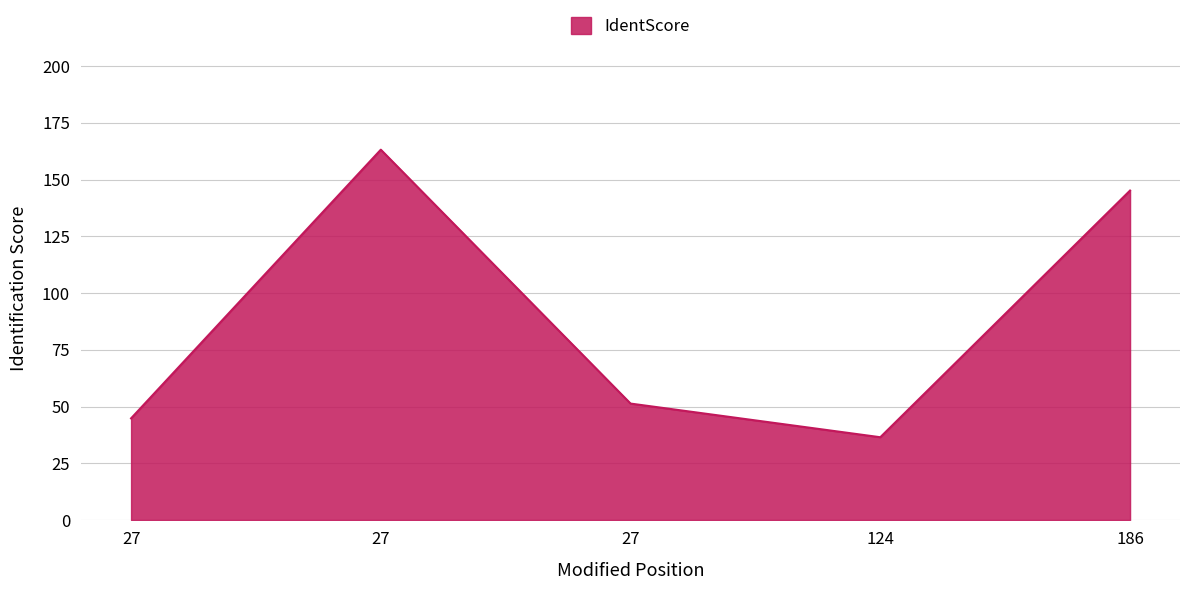

What is the sum of the values at 124 and 27?

199.7